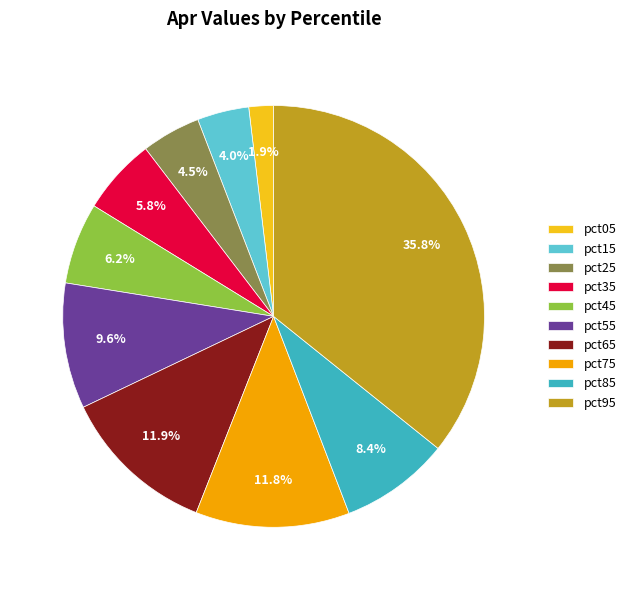

How many segments does this pie chart have?

10